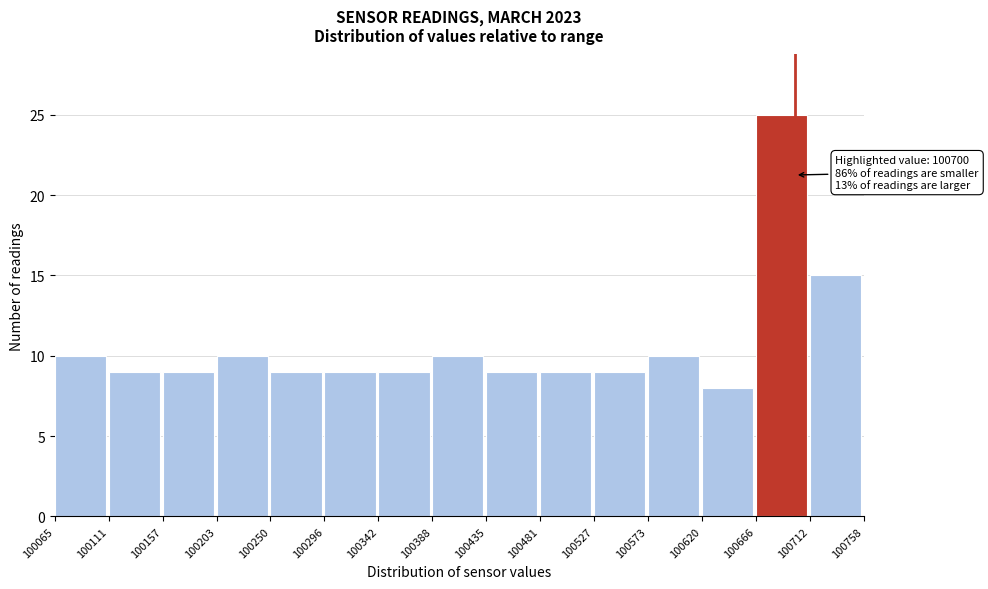

Over which range of the x-axis is the bar tallest?

100666 to 100712